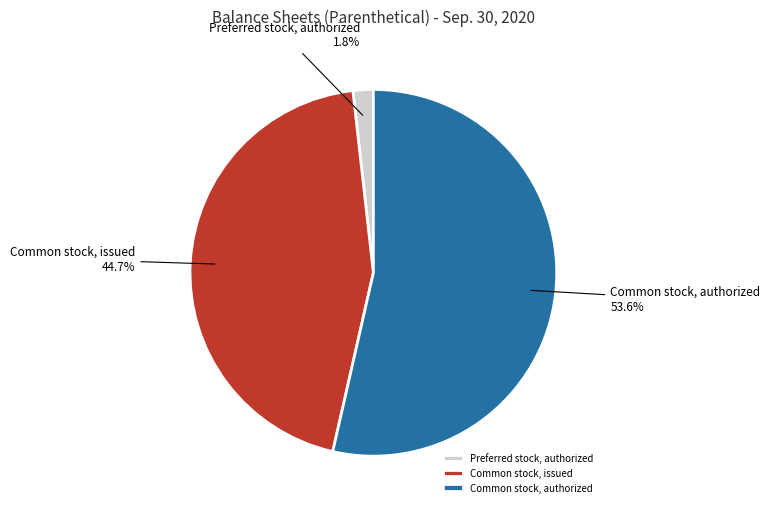

To the nearest percent, what portion does Preferred stock, authorized represent?

2%